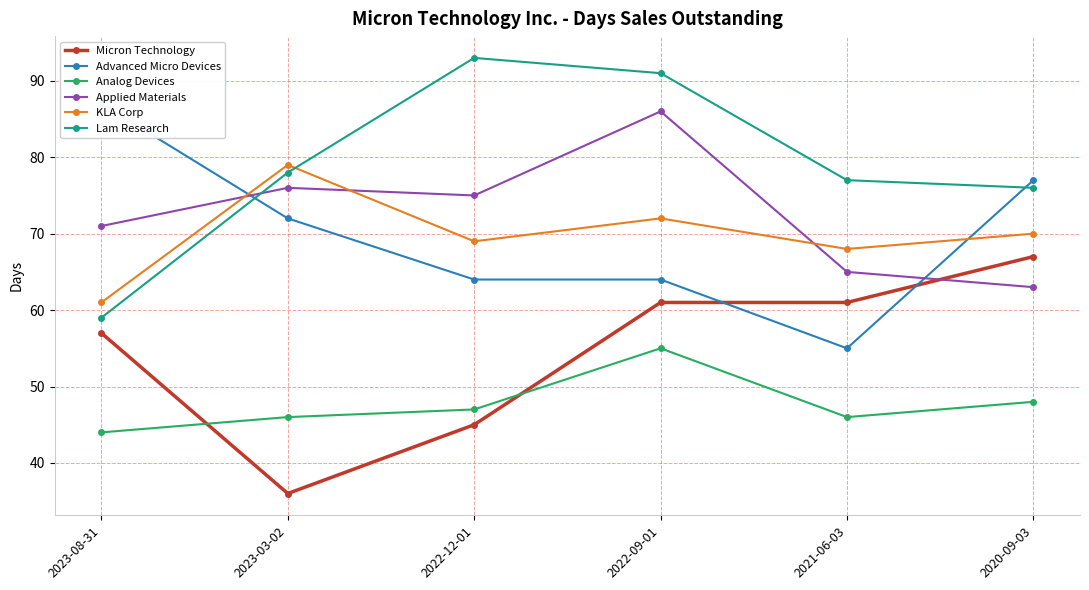

What is the label of the 5th point from the left?

2021-06-03